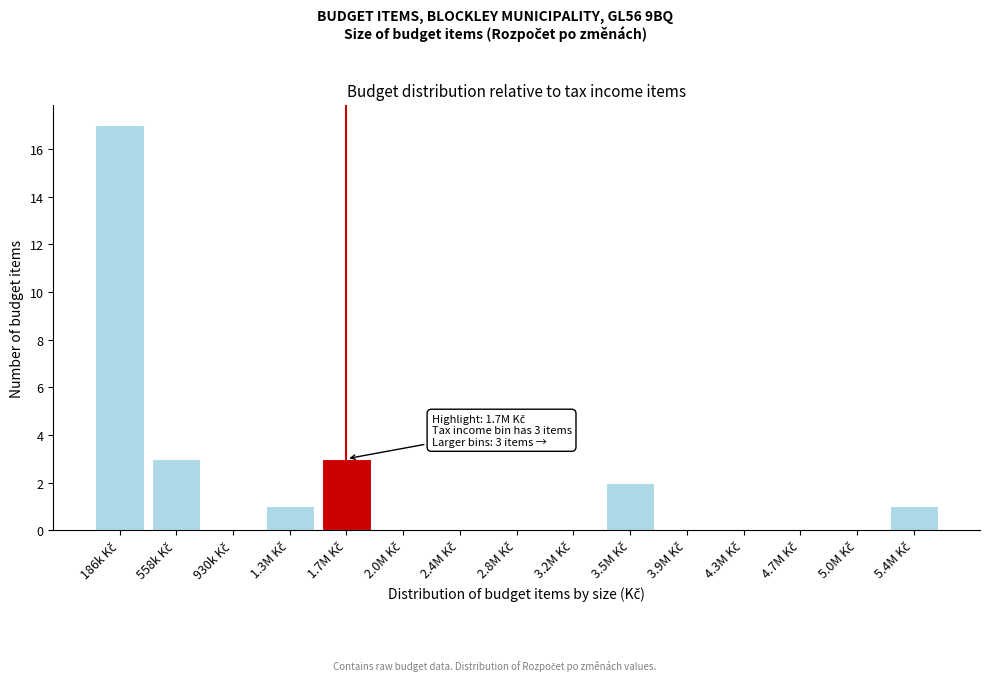

What is the maximum value shown in the chart?

17